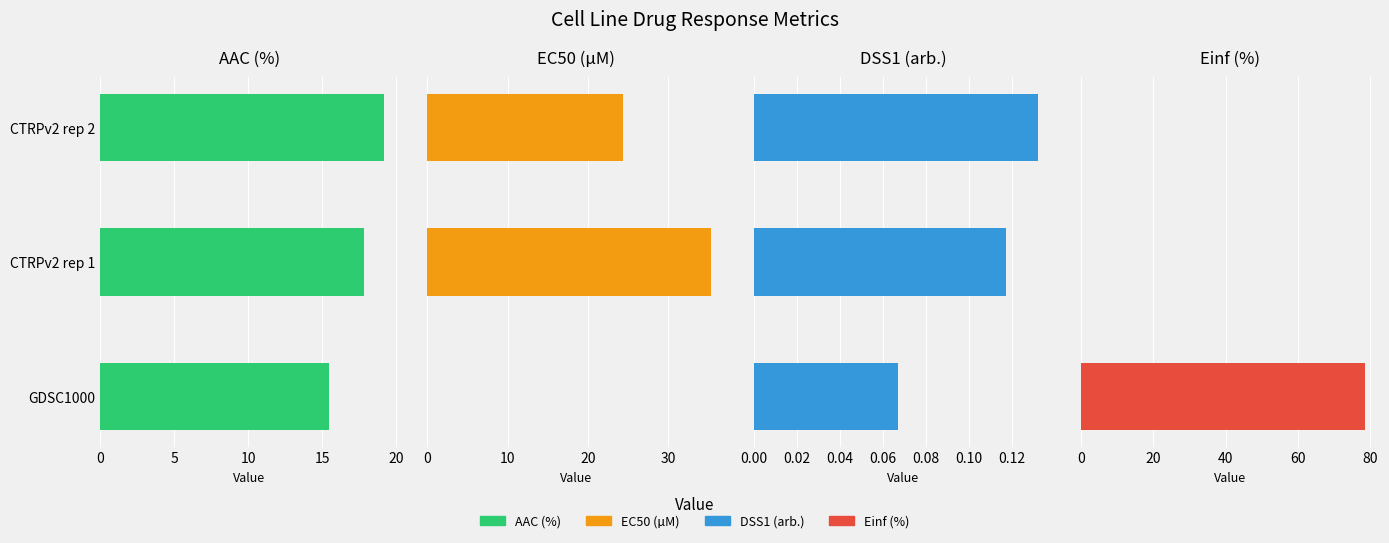

True or false: Einf (%) has a value of -42.4 at CTRPv2 rep 1.

False